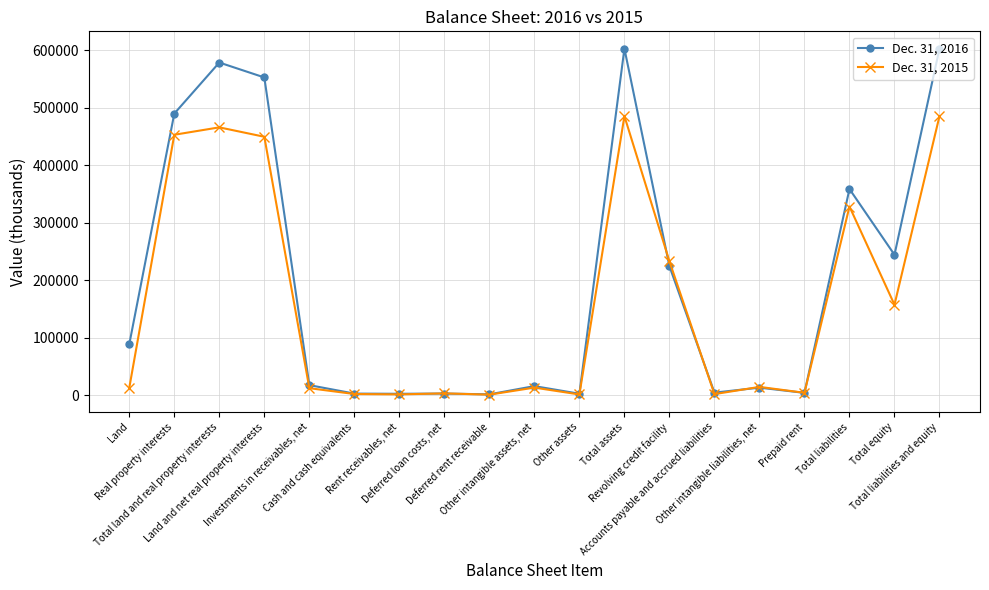

Which series has the largest total across all categories?

Dec. 31, 2016